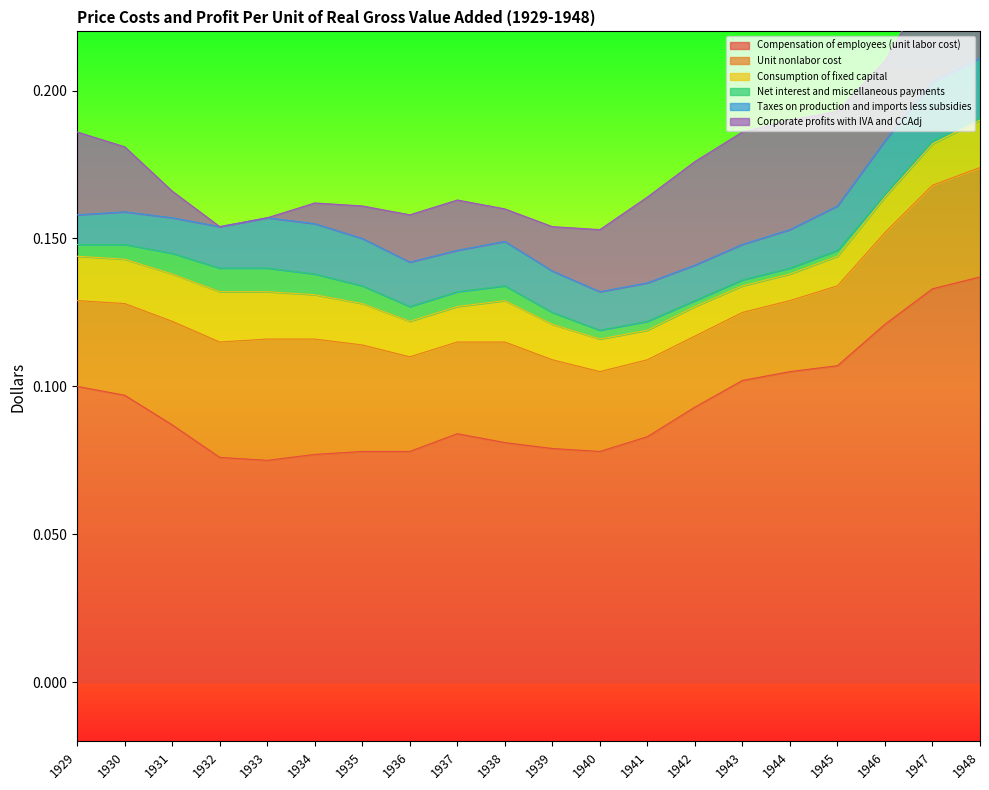

True or false: Unit nonlabor cost has a value of 0.0 at 1937.

False